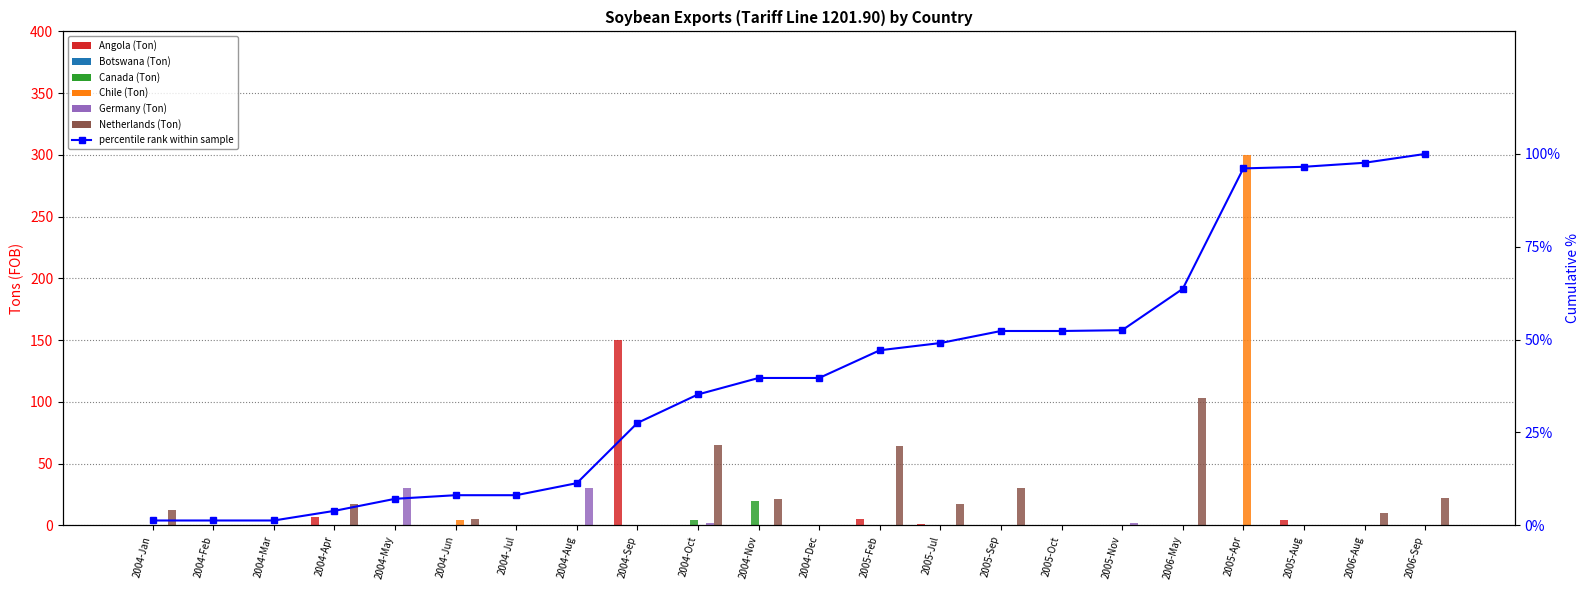

What is the total value across all series at 2004-Nov?

41